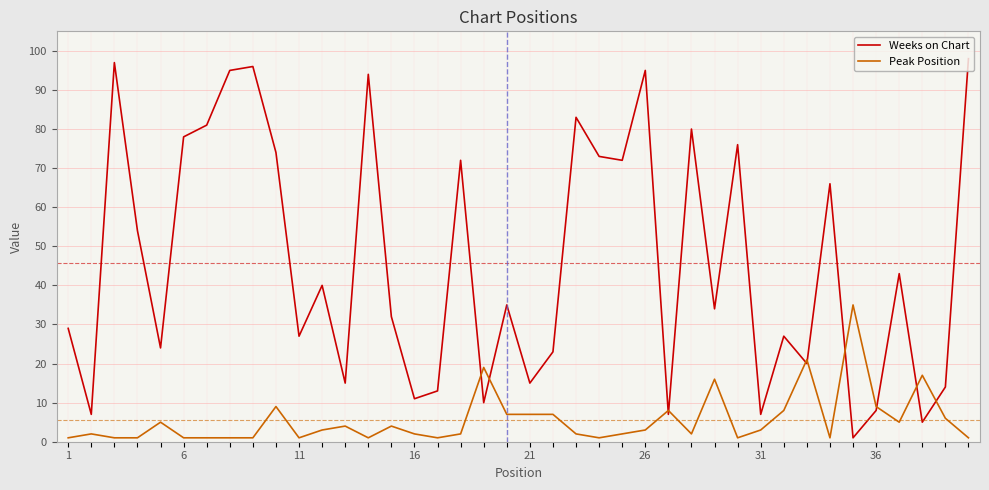

Which series has the largest total across all categories?

Weeks on Chart